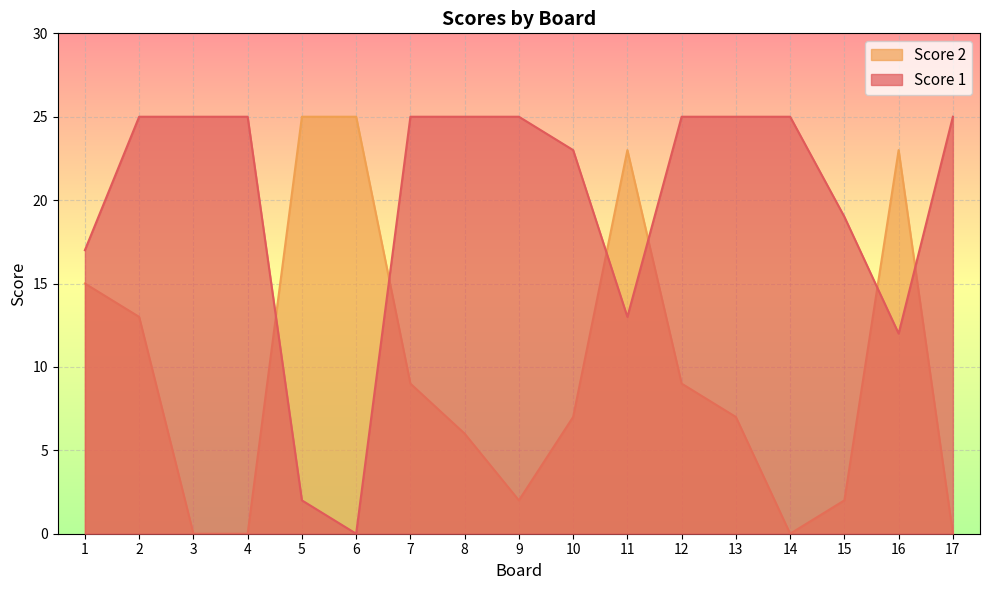

At which category does the chart reach its minimum across all series?

6